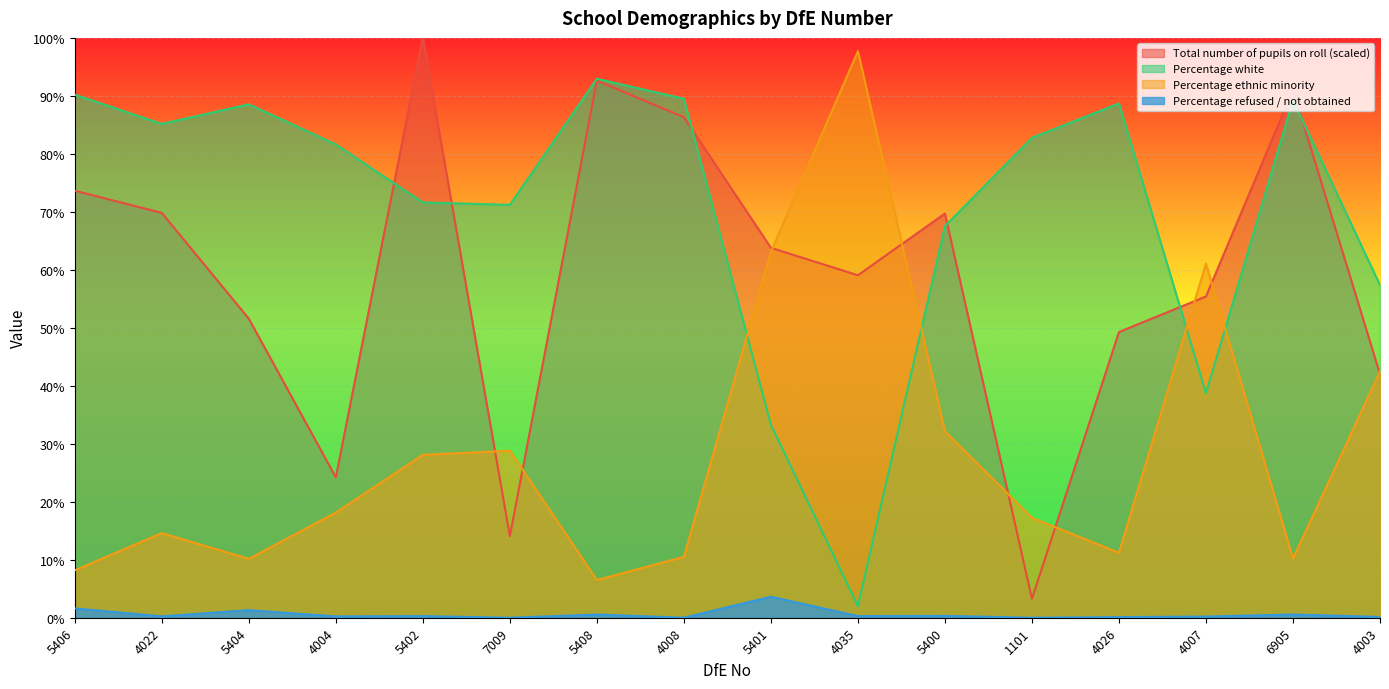

What position from the left is 4035?

10